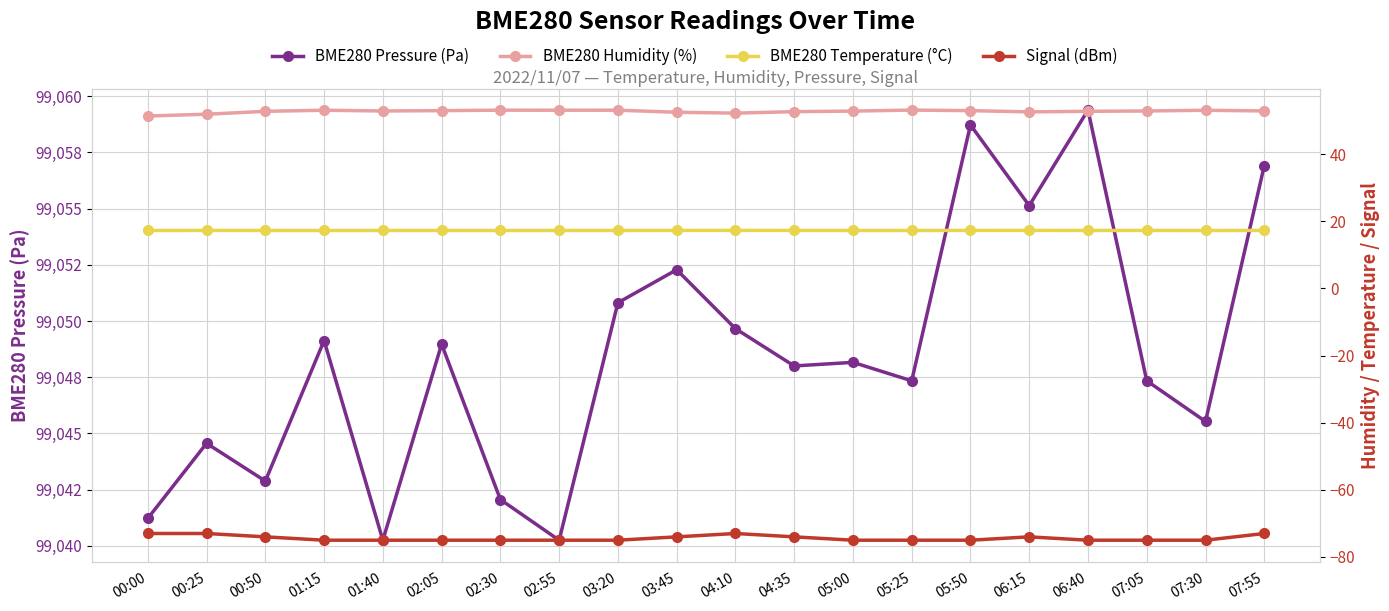

What is the label of the 3rd point from the left?

00:50